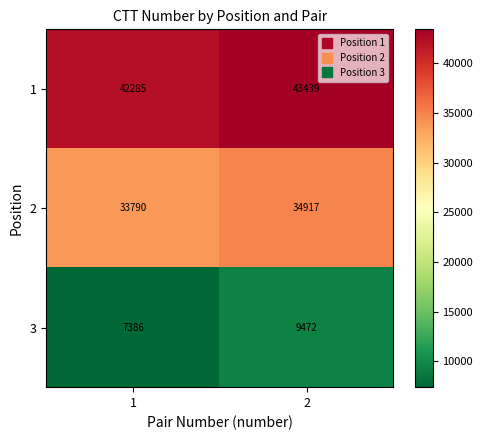

Reading left to right, transcribe all the data shown in this chart.

1: 42285	43439
2: 33790	34917
3: 7386	9472